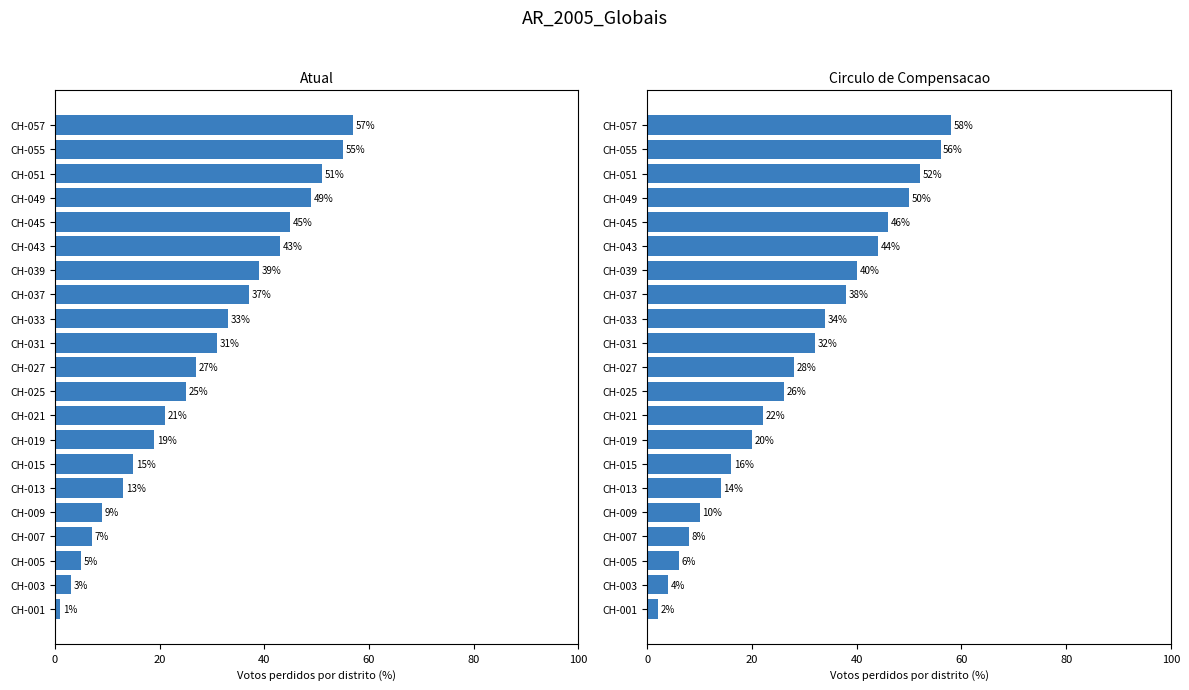

Reading left to right, transcribe all the data shown in this chart.

col_4: 57	55	51	49	45	43	39	37	33	31	27	25	21	19	15	13	9	7	5	3	1
col_5: 58	56	52	50	46	44	40	38	34	32	28	26	22	20	16	14	10	8	6	4	2